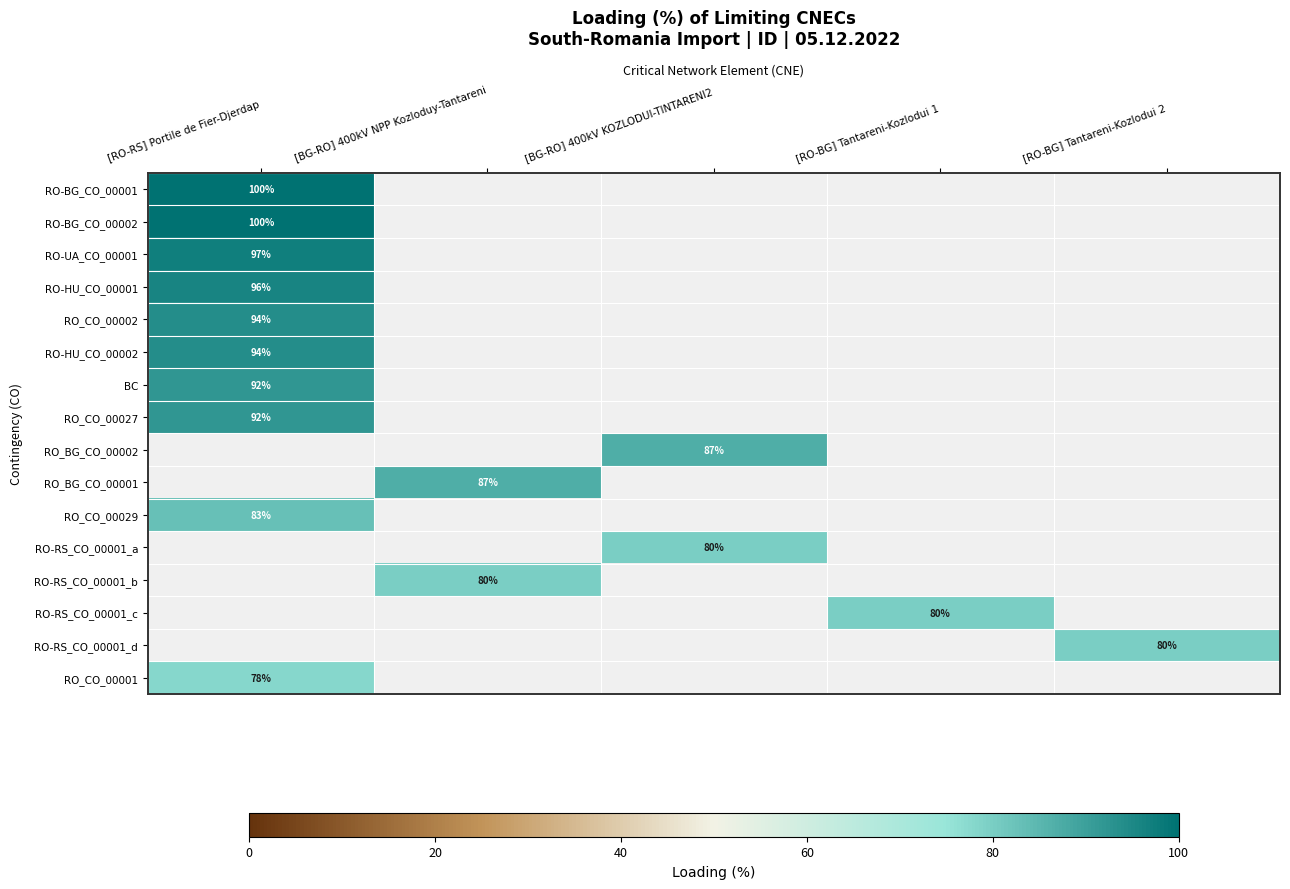

How many distinct data groups are displayed?

16